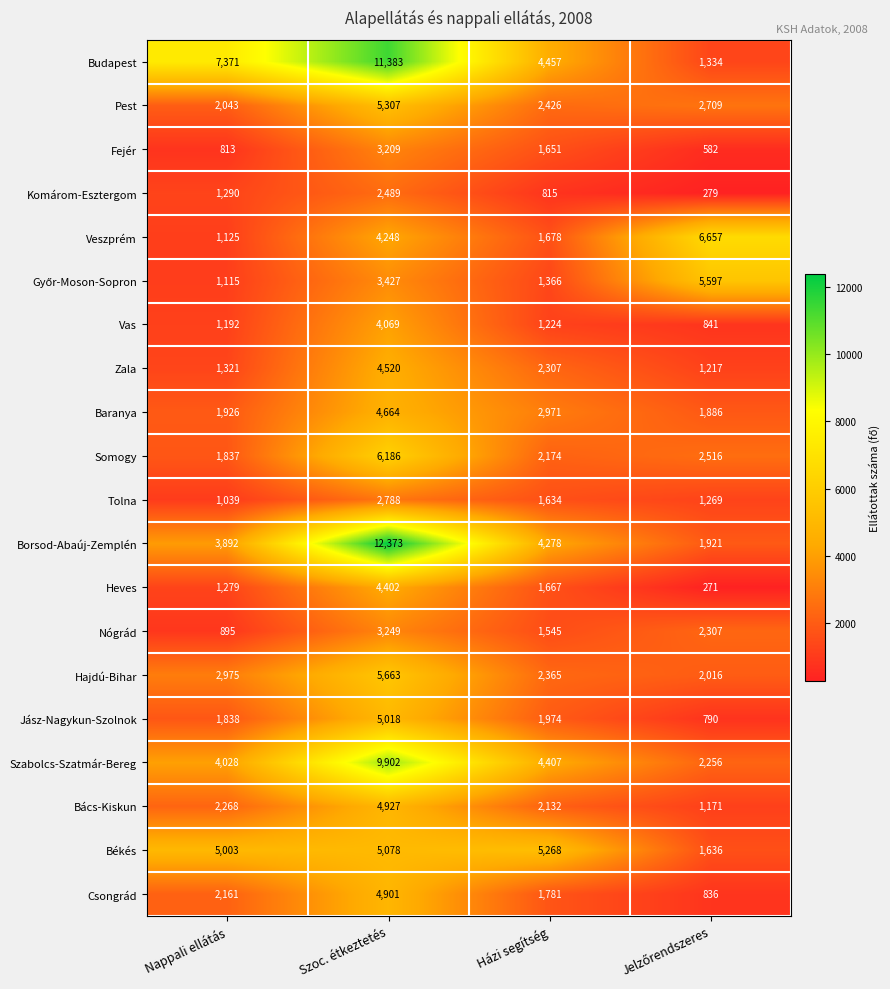

Which category has the highest value in the Békés series?

Házi segítség